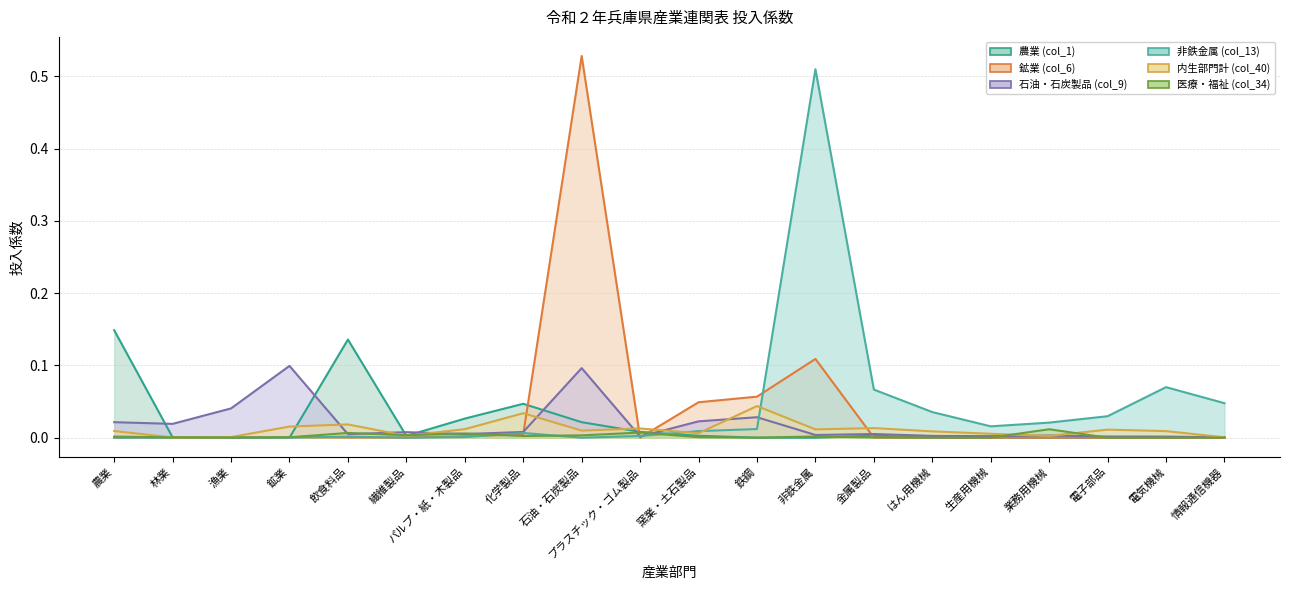

Which has a higher value, 鉱業 or 石油・石炭製品?

石油・石炭製品